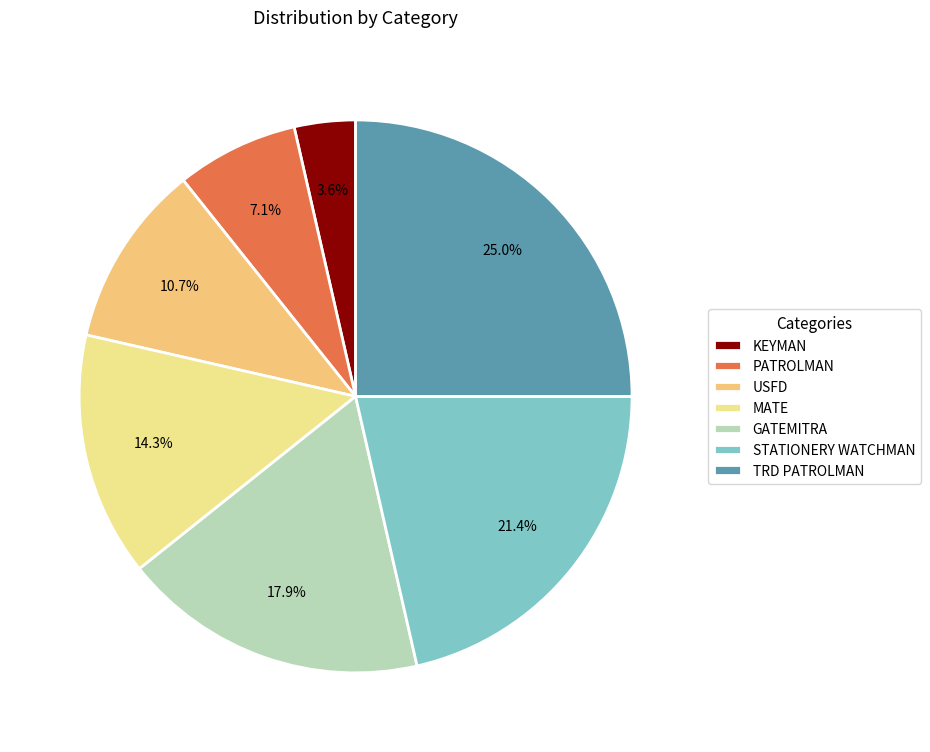

What percentage is the STATIONERY WATCHMAN slice, to the nearest percent?

21%